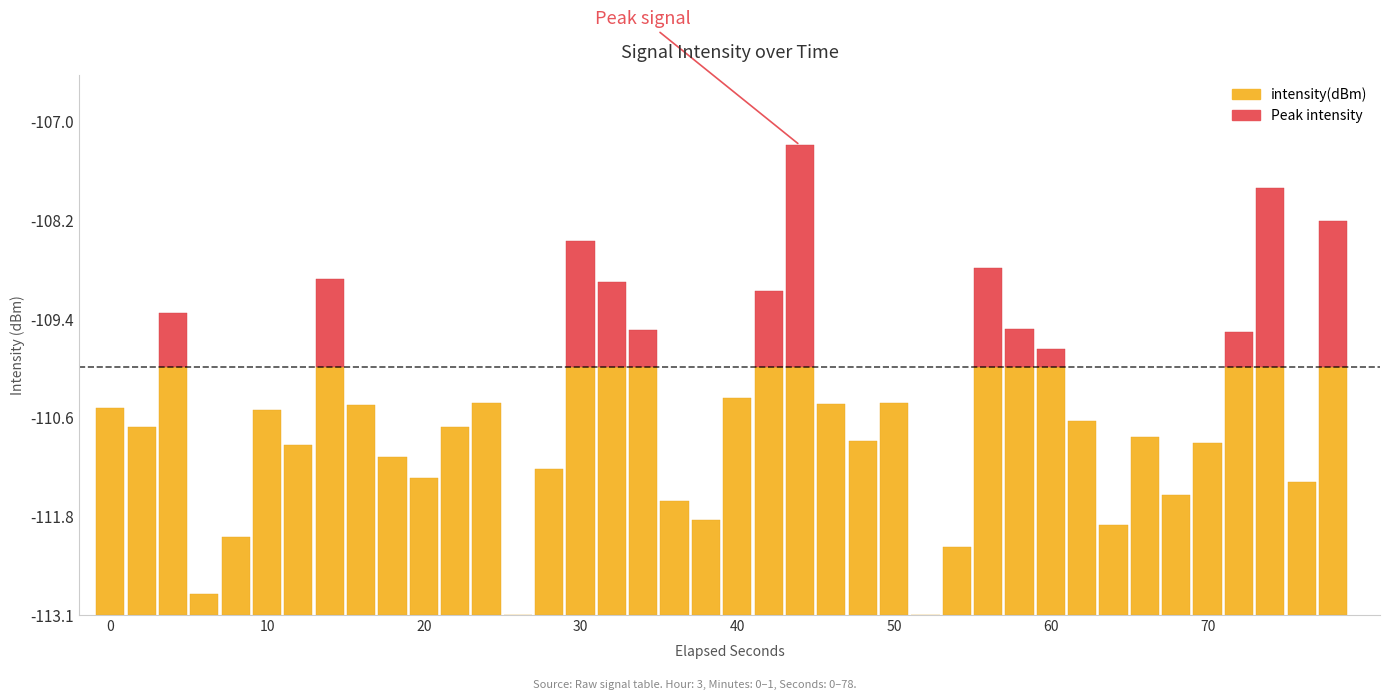

The chart shows a value of -112.8 at 3. True or false?

True